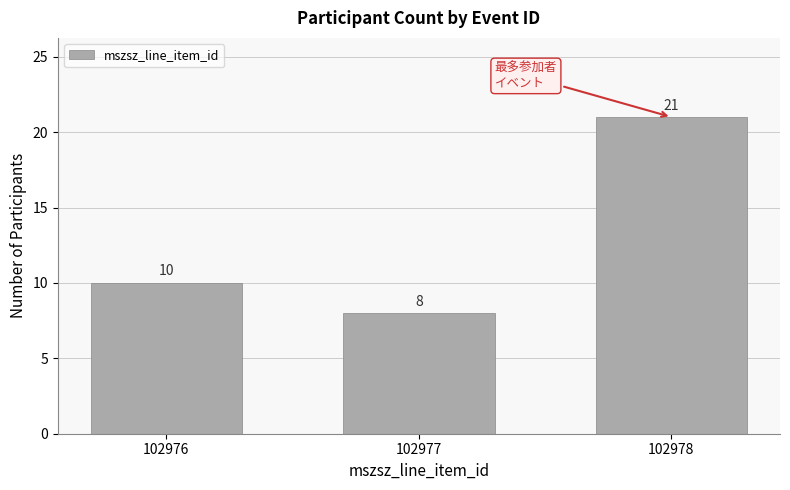

Reading left to right, what are all the values shown in this chart?

102976=10	102977=8	102978=21